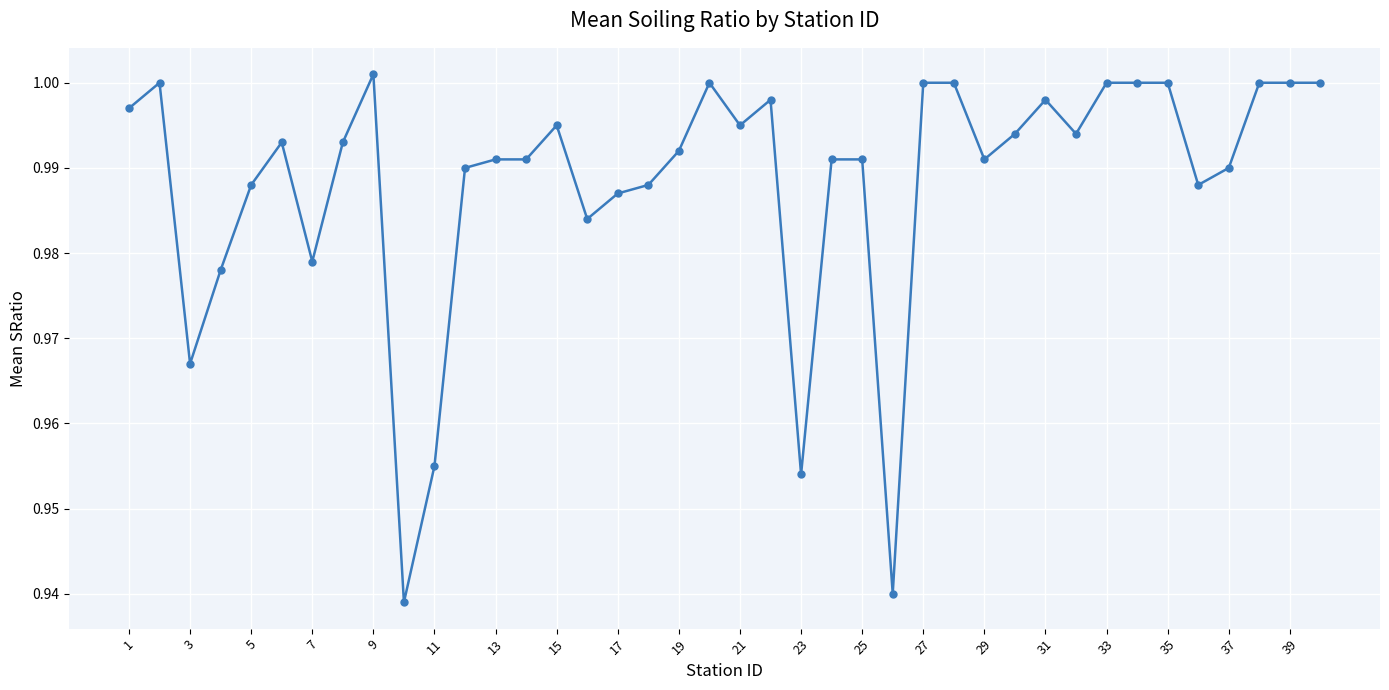

What is the sum of all values?

39.5